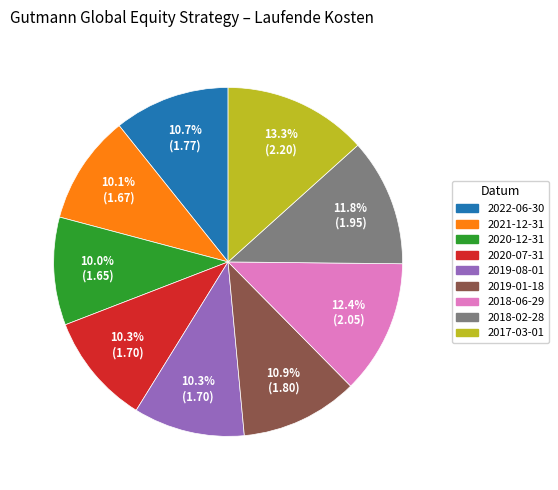

To the nearest percent, what is the difference between the largest and smallest slice percentages?

3%